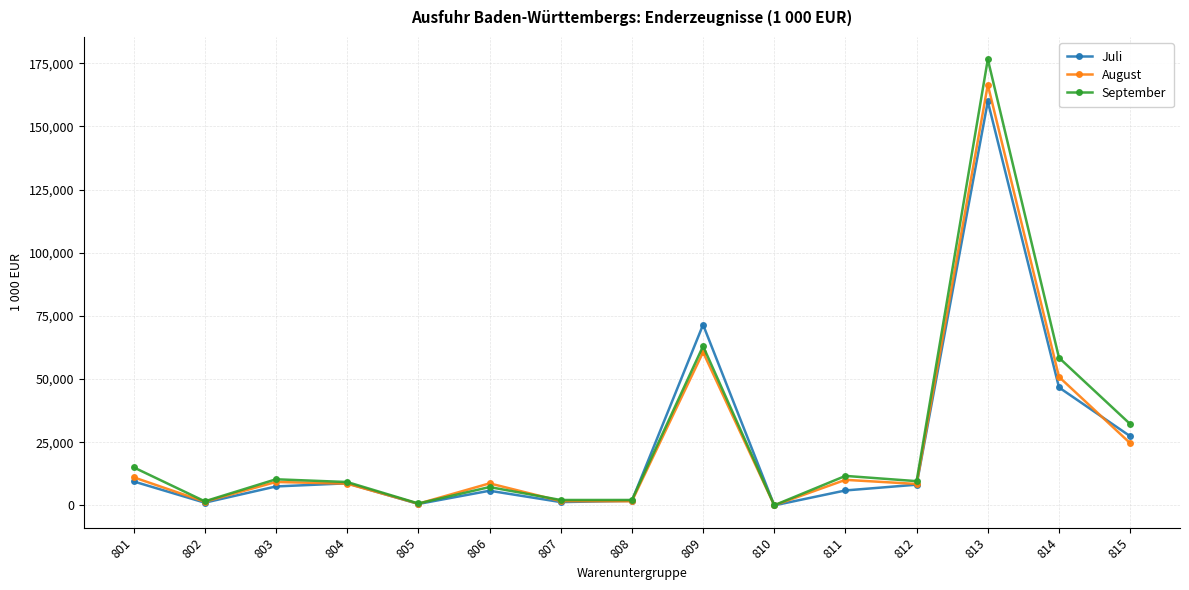

At which label does September first exceed 9616?

801